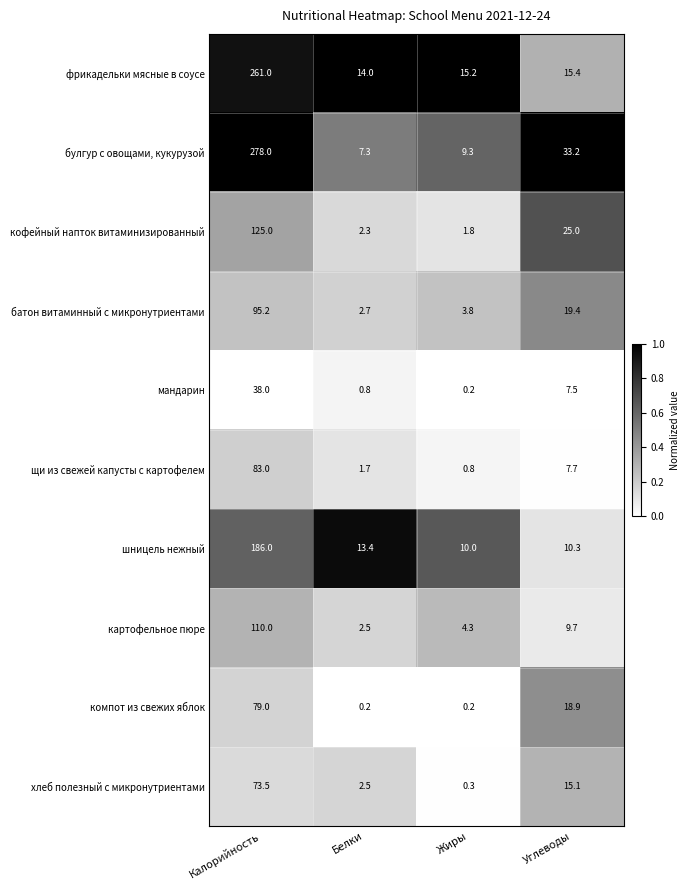

Between Белки and Углеводы, which series saw the biggest shift?

булгур с овощами, кукурузой